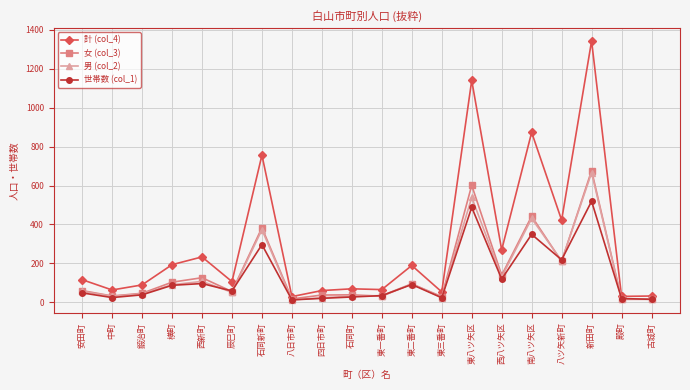

At which category is the sum across all series the highest?

新田町